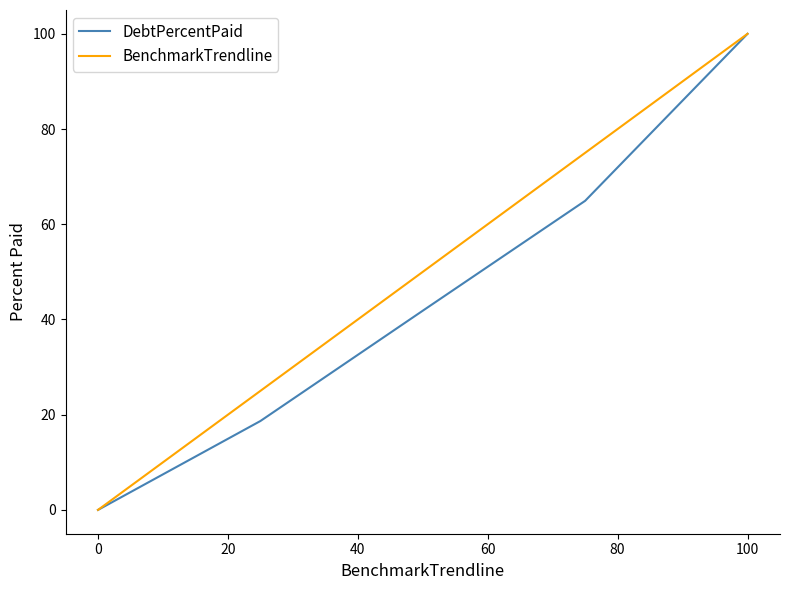

What is the highest value of the DebtPercentPaid series?

100.0